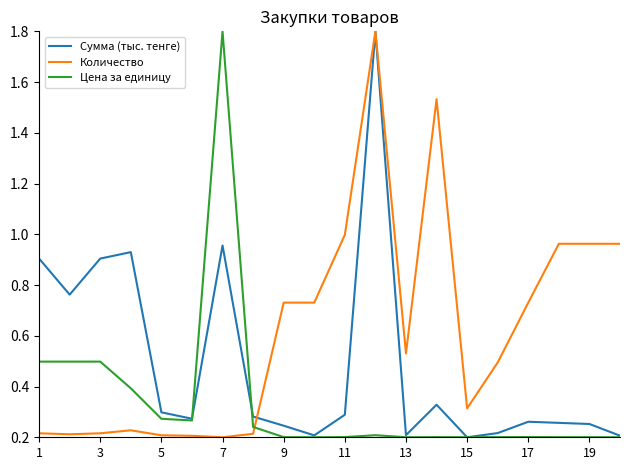

What is the maximum value for Количество?

1.8